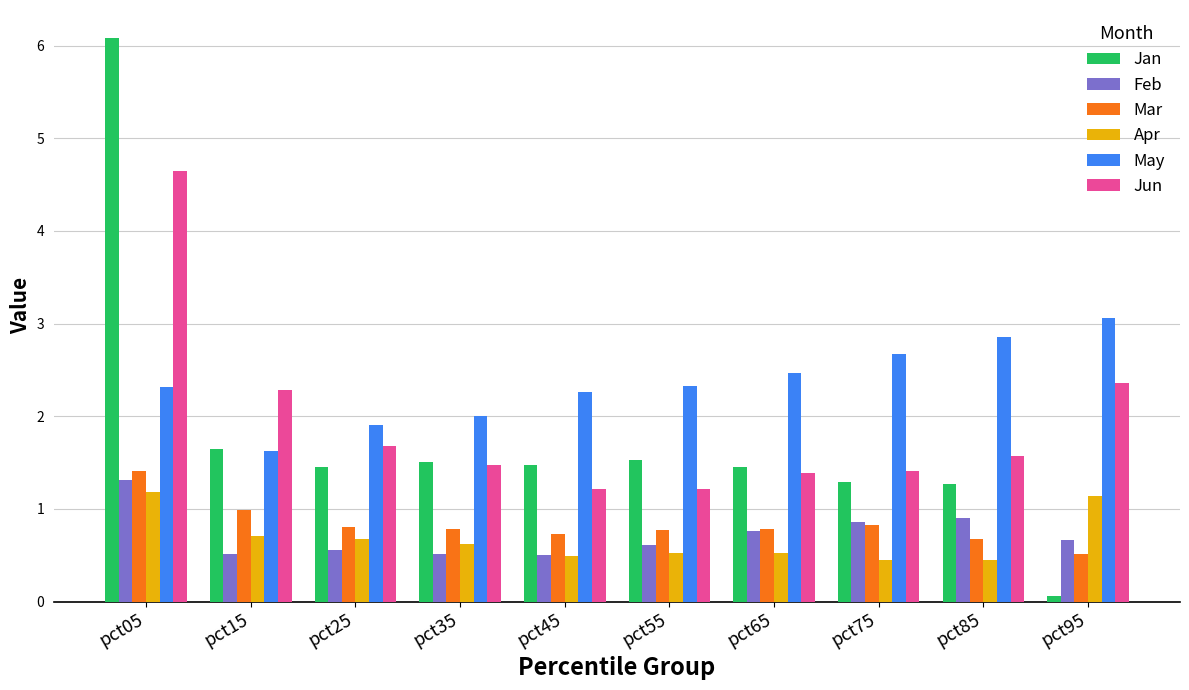

Which label corresponds to the largest value in the chart?

pct05